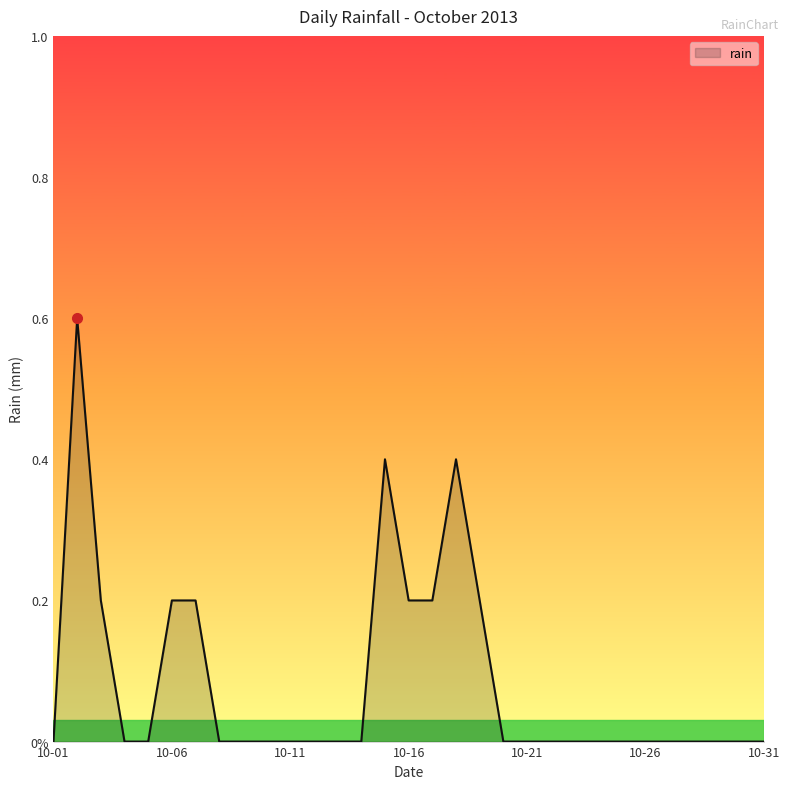

Does the chart have visible grid lines?

No